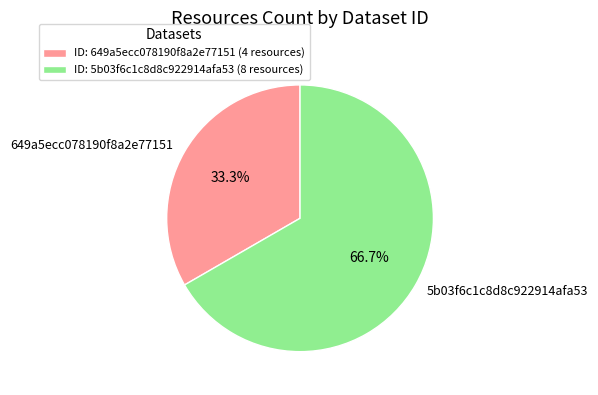

The 5b03f6c1c8d8c922914afa53 slice represents 67% of the pie. True or false?

True